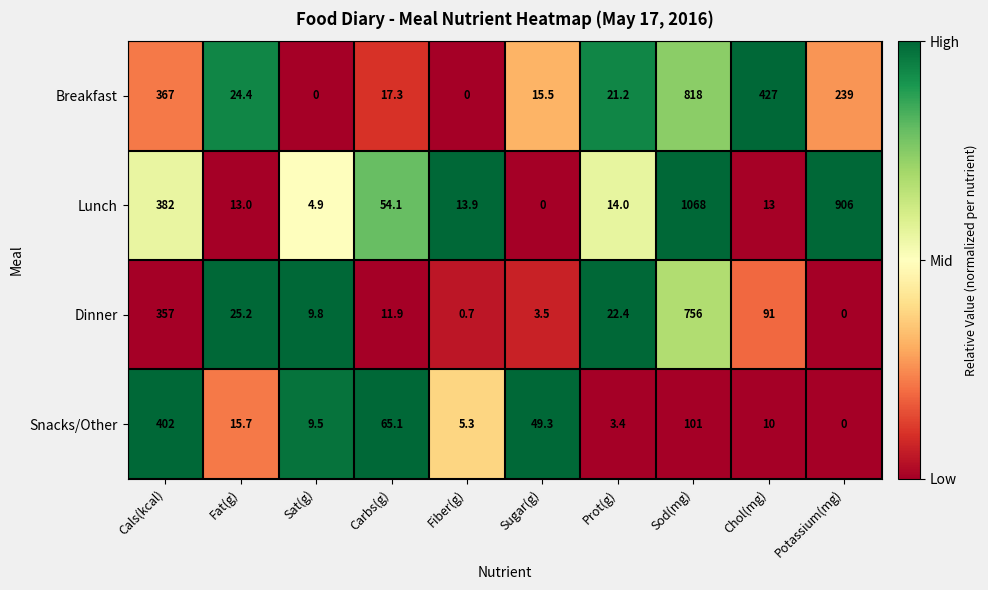

At which category is the sum across all series the highest?

Sod(mg)